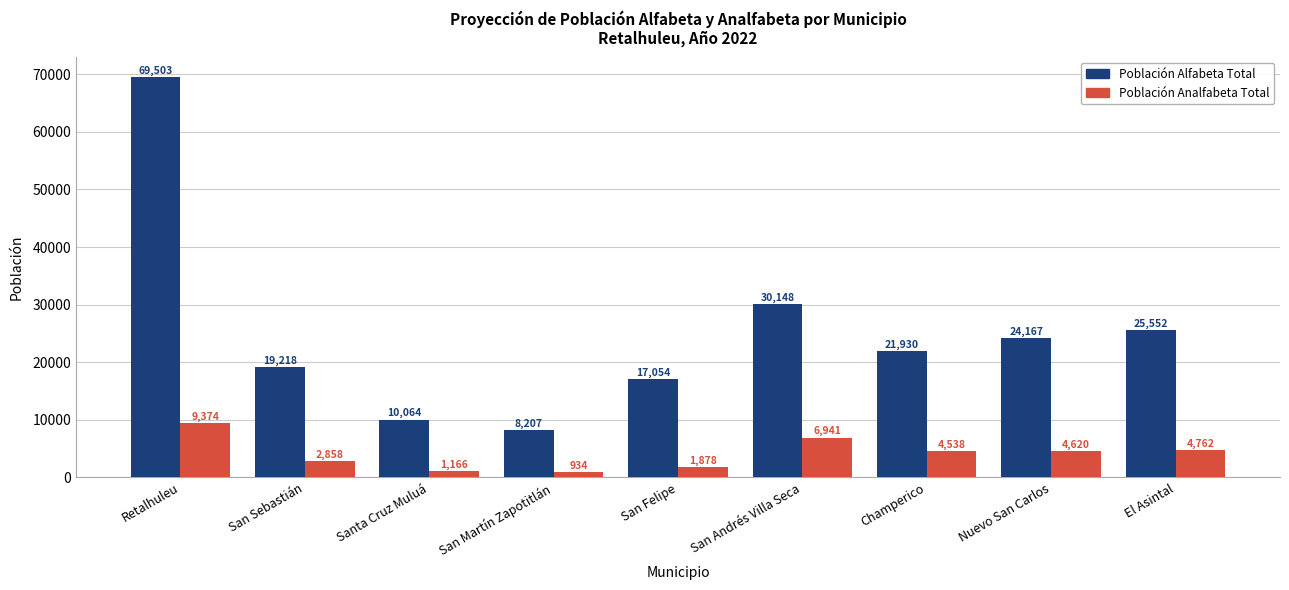

Which label corresponds to the smallest value in the chart?

San Martín Zapotitlán